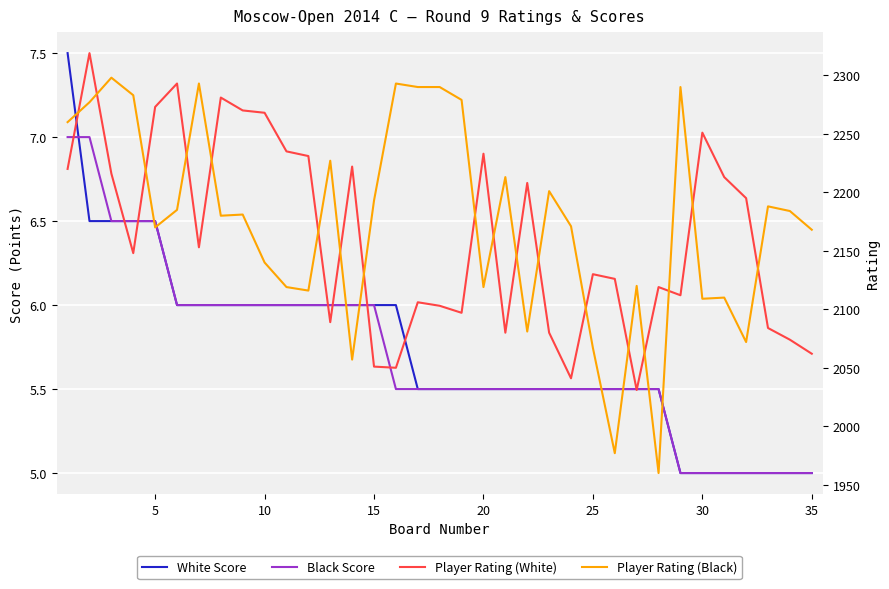

What is the value of the White Score point at the 12th from the left?

6.0